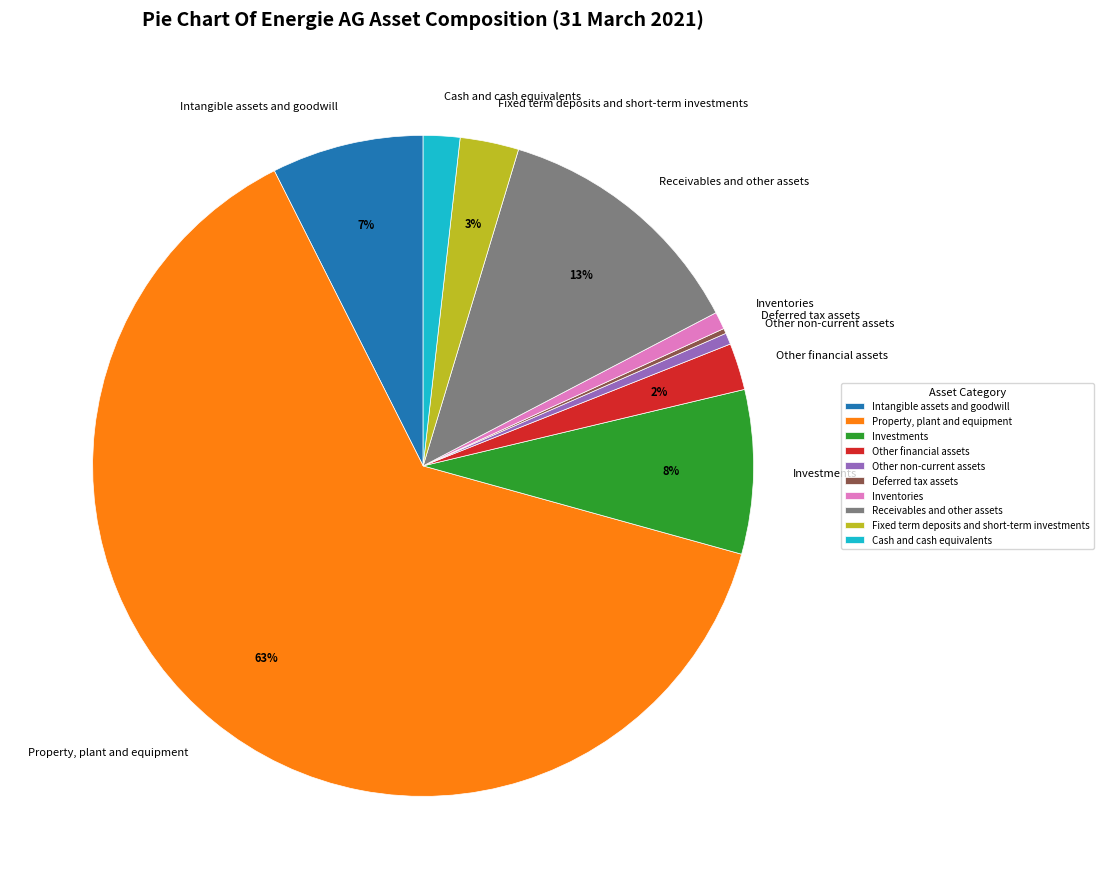

Combined, do Other non-current assets and Other financial assets account for over 50%?

No